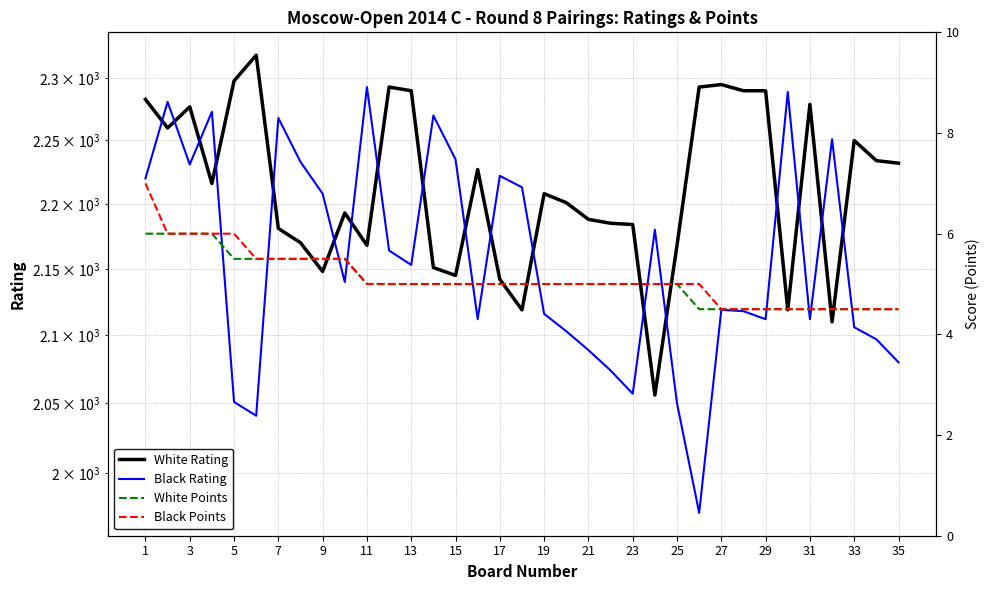

What is the difference between the maximum and minimum values in the Black Points series?

2.5